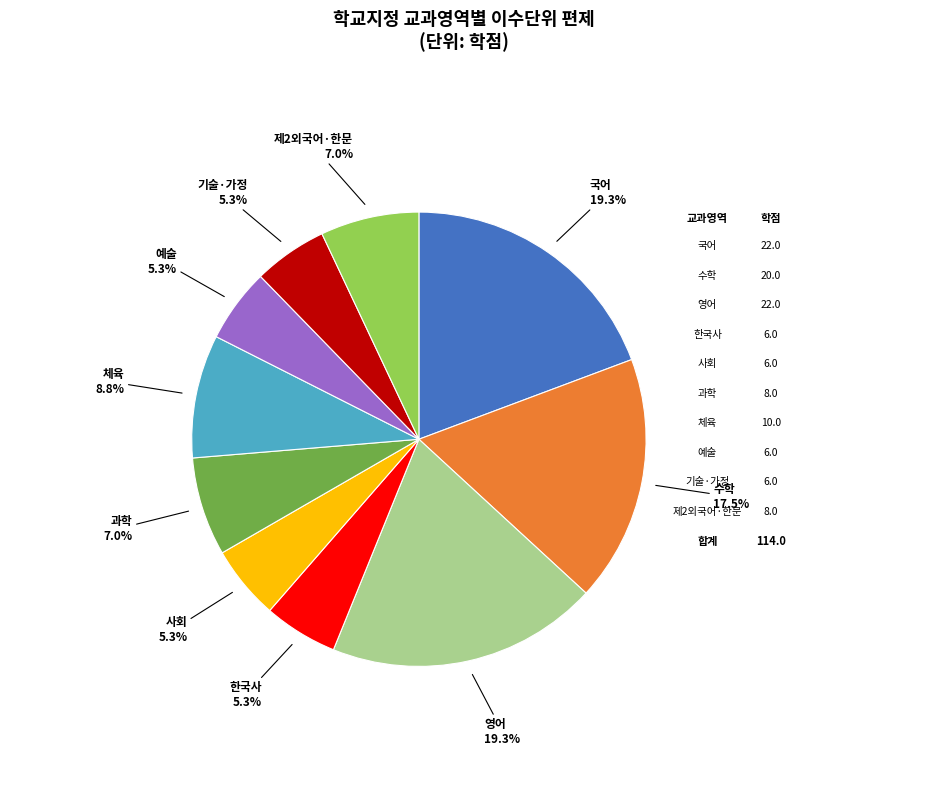

Count the number of slices in the pie.

10